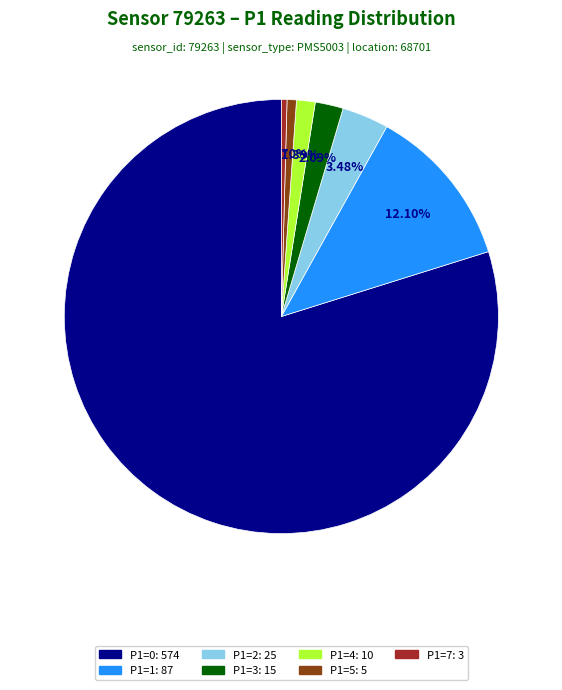

Is there any slice that represents more than half of the pie?

Yes